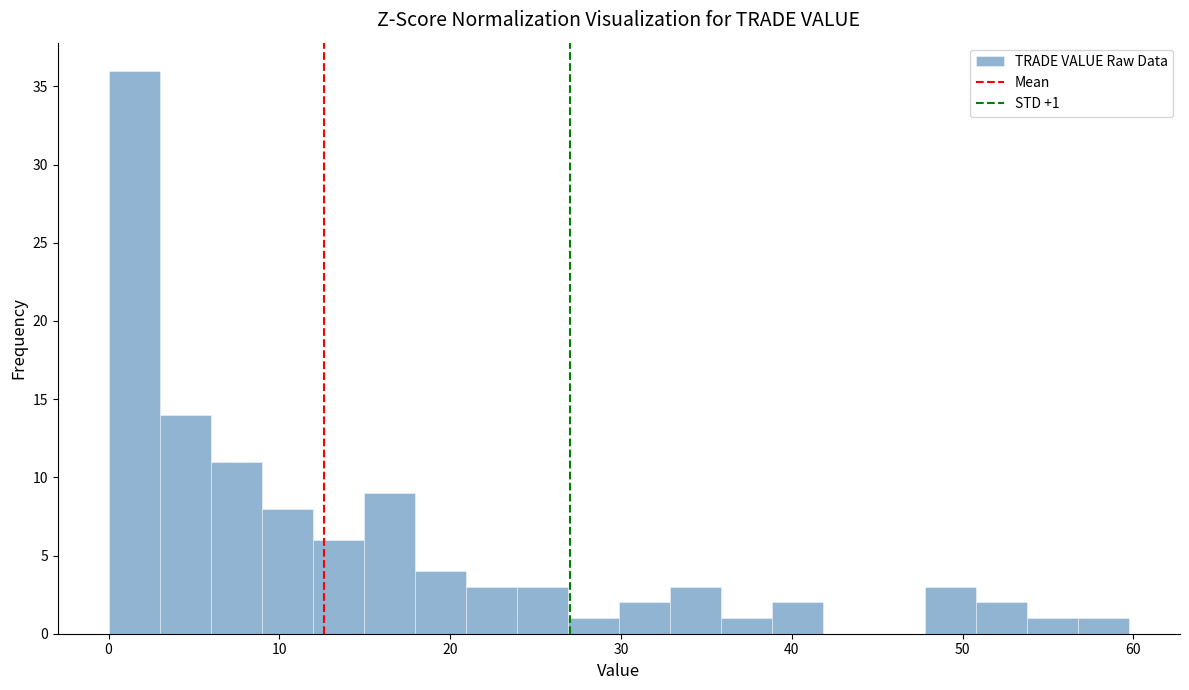

Read against the x-axis, roughly where is the centre of the tallest bar?

2